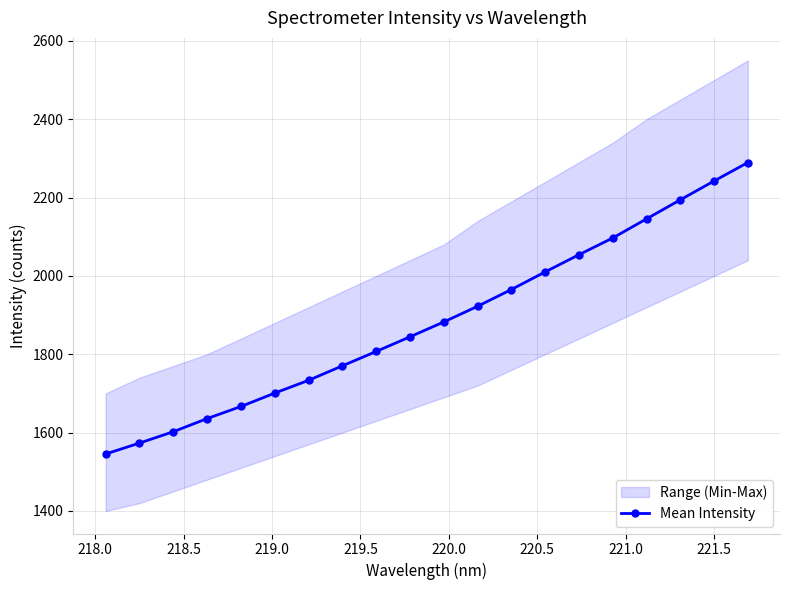

What is the value of the Mean Intensity point at the 18th from the left?

2194.2